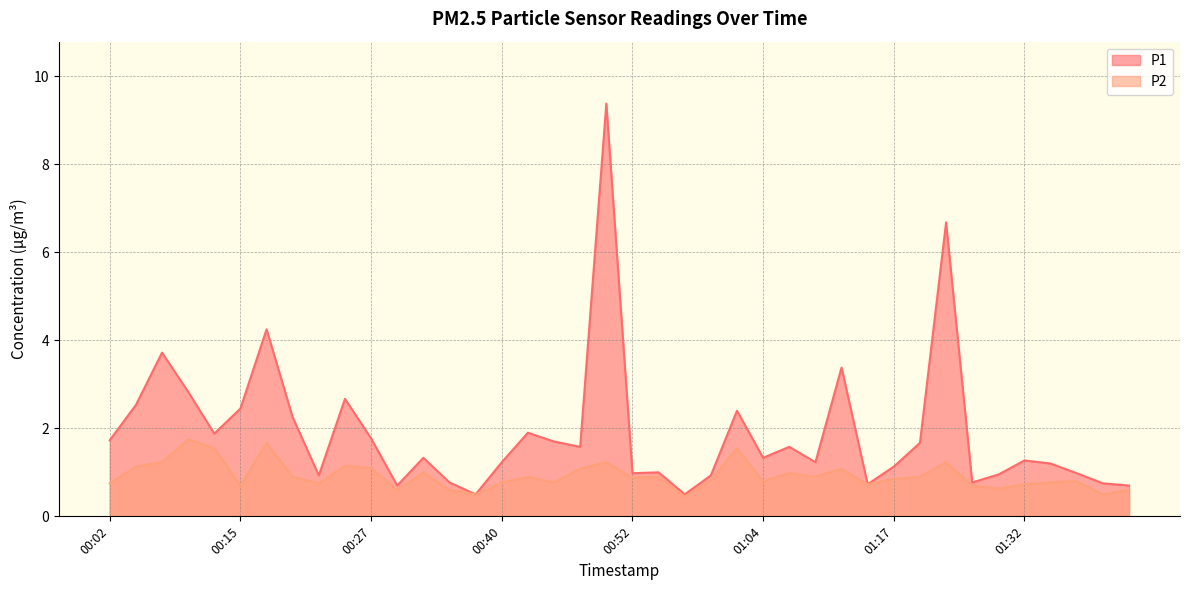

True or false: P1 and P2 intersect in this chart.

False